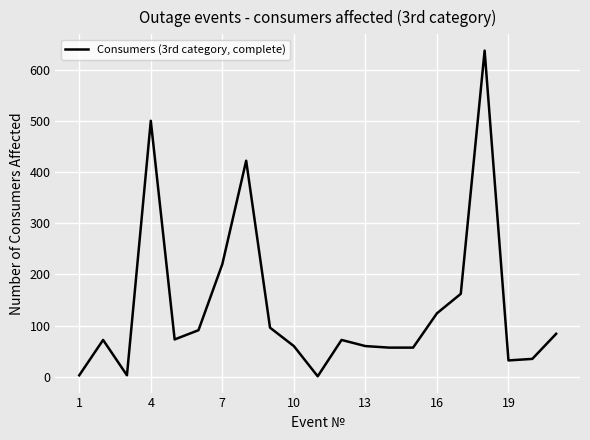

What is the difference between the maximum and minimum values?

636